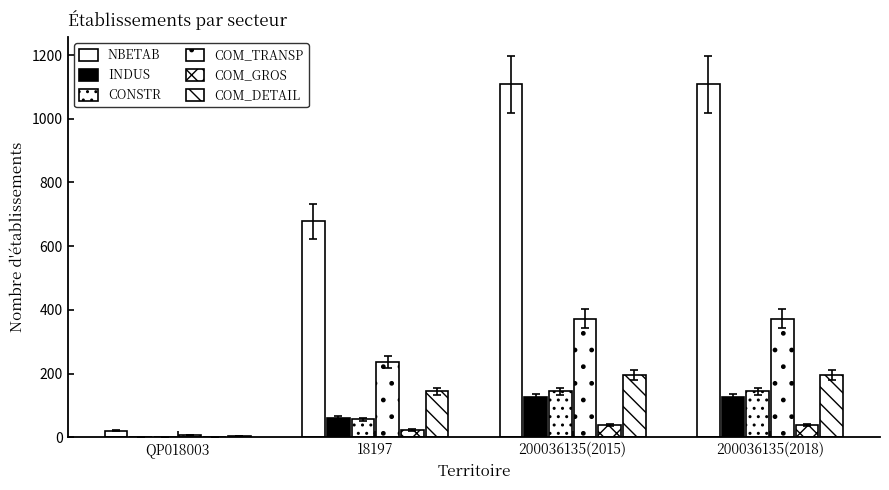

How many categories are shown in the chart?

4